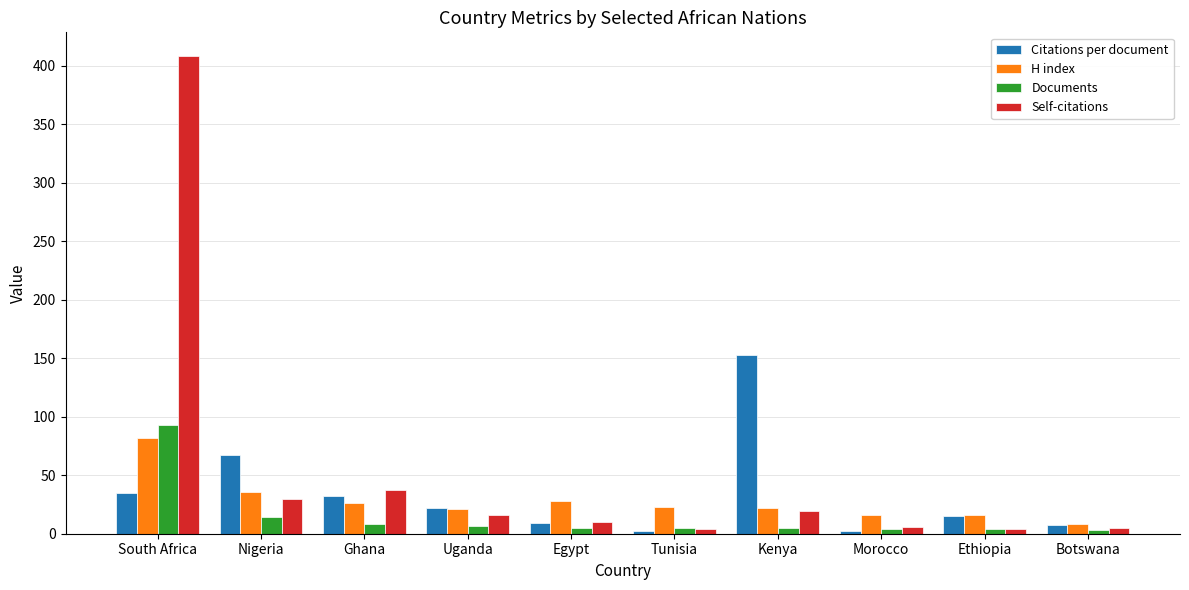

What is the greatest value displayed?

408.0